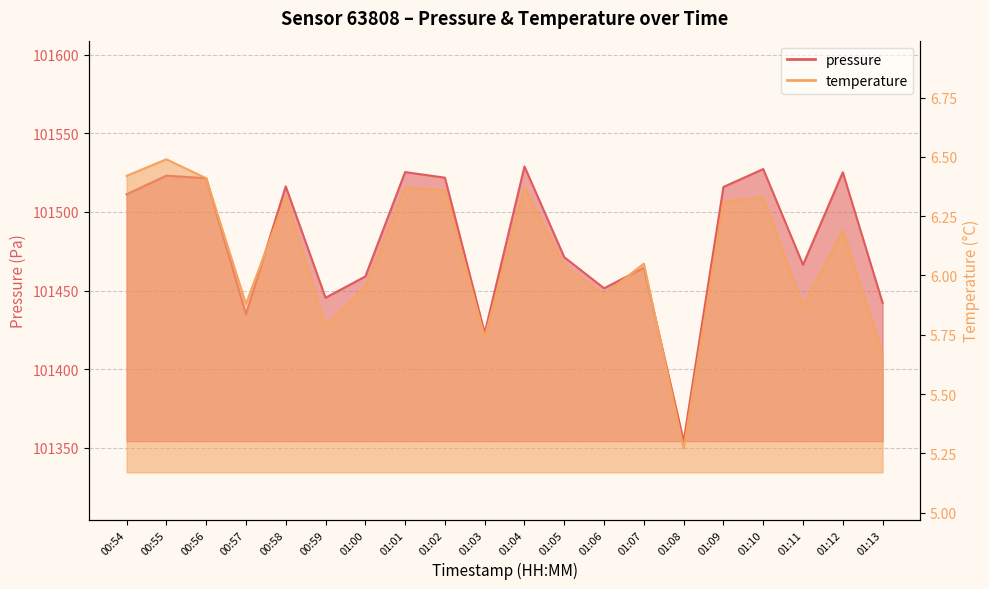

Which label corresponds to the largest value in the chart?

01:04